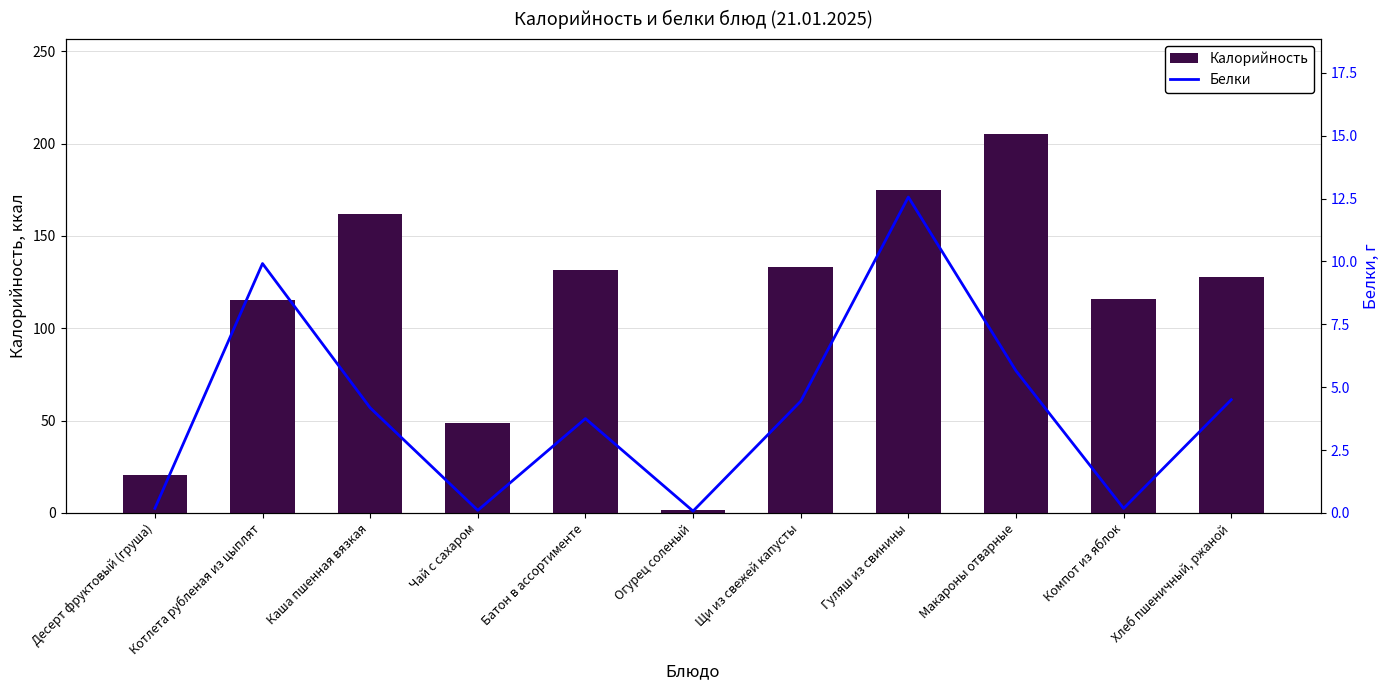

What is the difference between the maximum and minimum values in the Калорийность series?

203.7